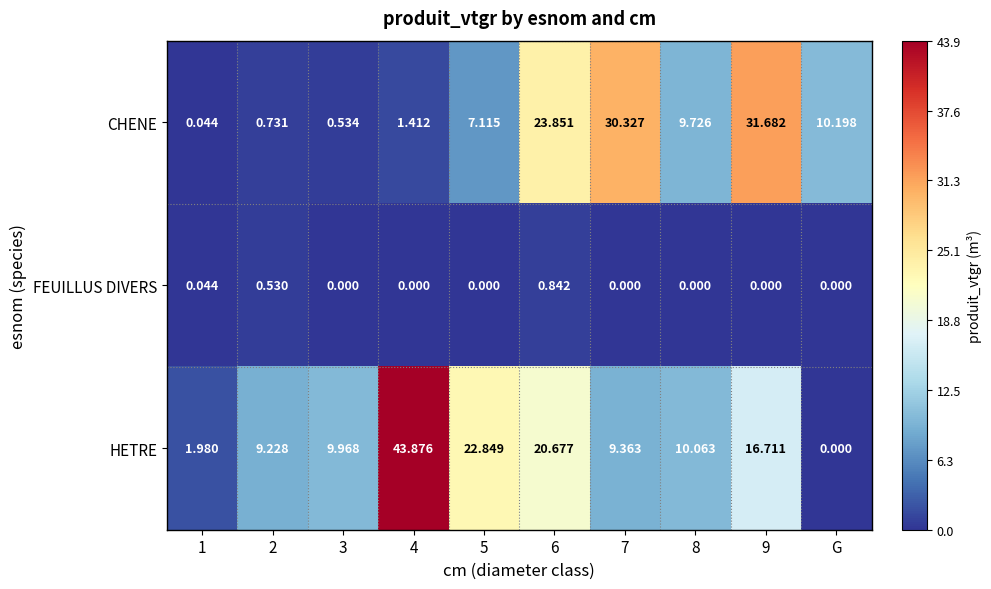

Which series has the largest total across all categories?

HETRE